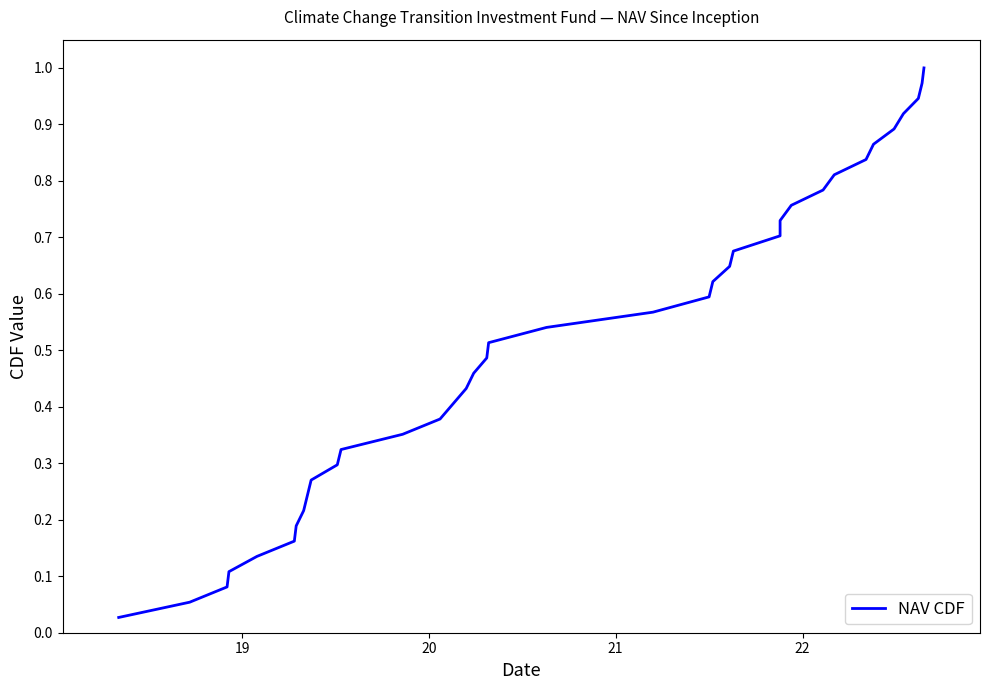

Is it true that the value at 18 is 0.0?

False